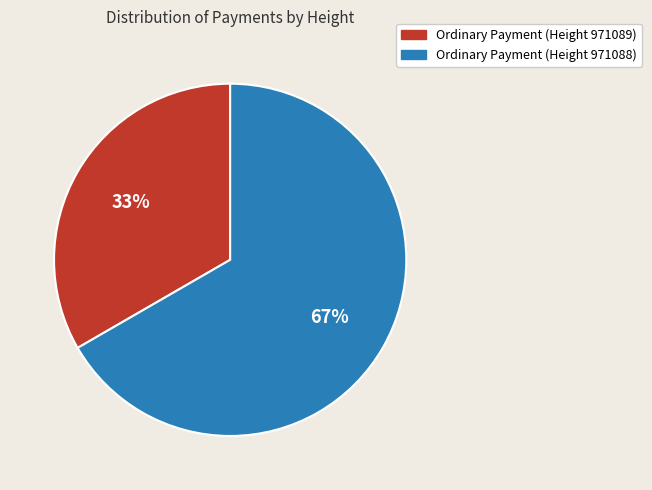

Rank the categories by value from lowest to highest.

Ordinary Payment (Height 971089), Ordinary Payment (Height 971088)